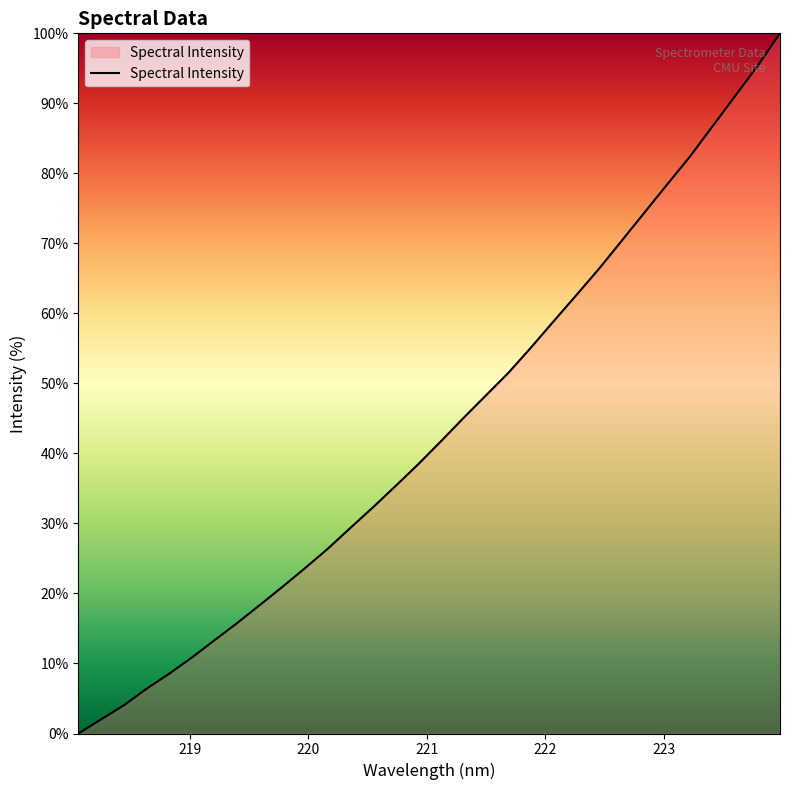

How many positive values are there?

31